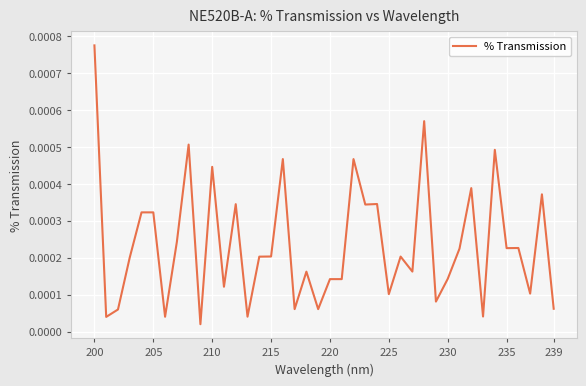

Which label corresponds to the largest value in the chart?

200